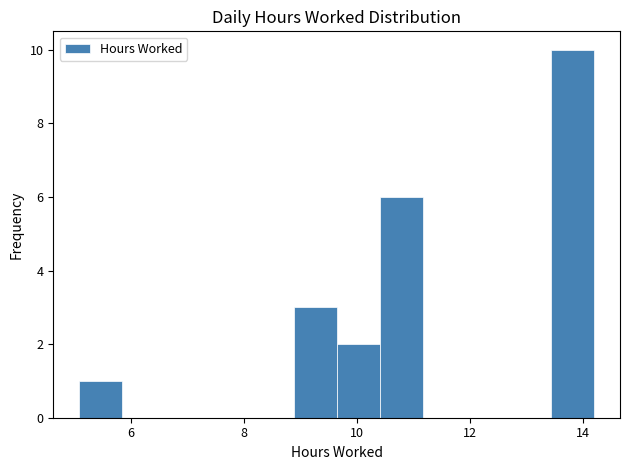

Read against the x-axis, roughly where is the centre of the tallest bar?

13.8